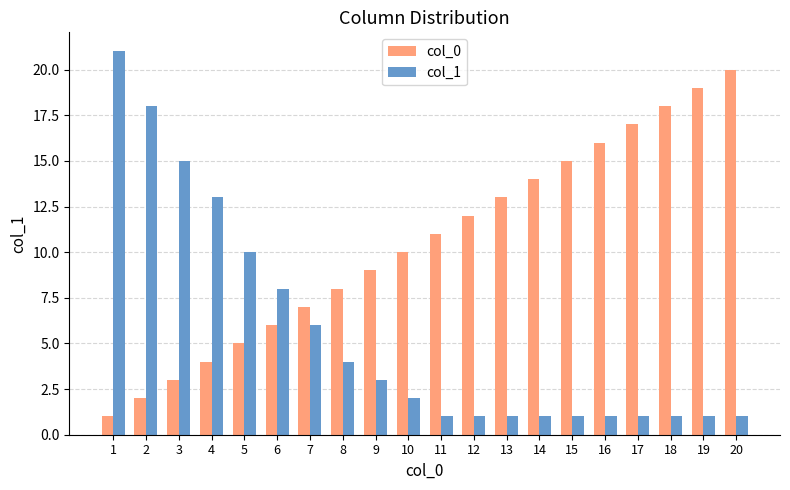

The value of col_1 at 20 is 1. True or false?

True